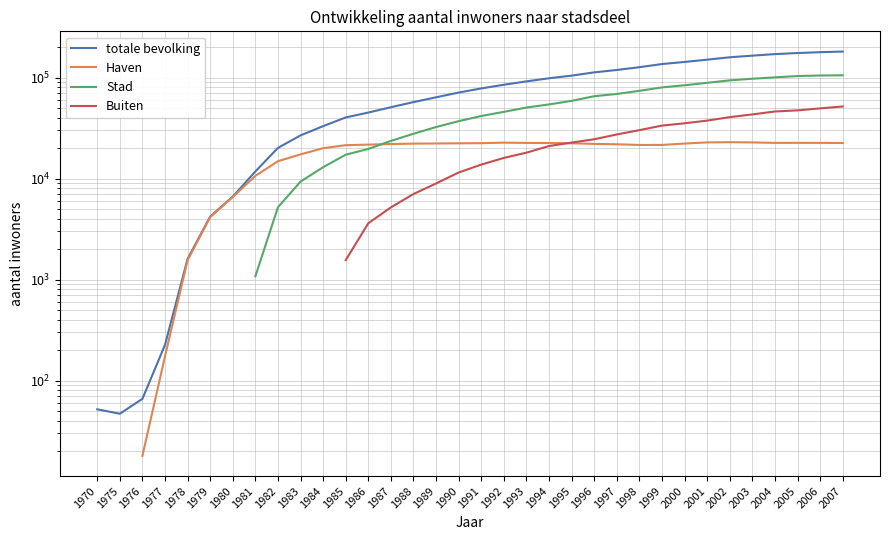

What is the difference between the Stad values at 1990 and 2002?

56874.0